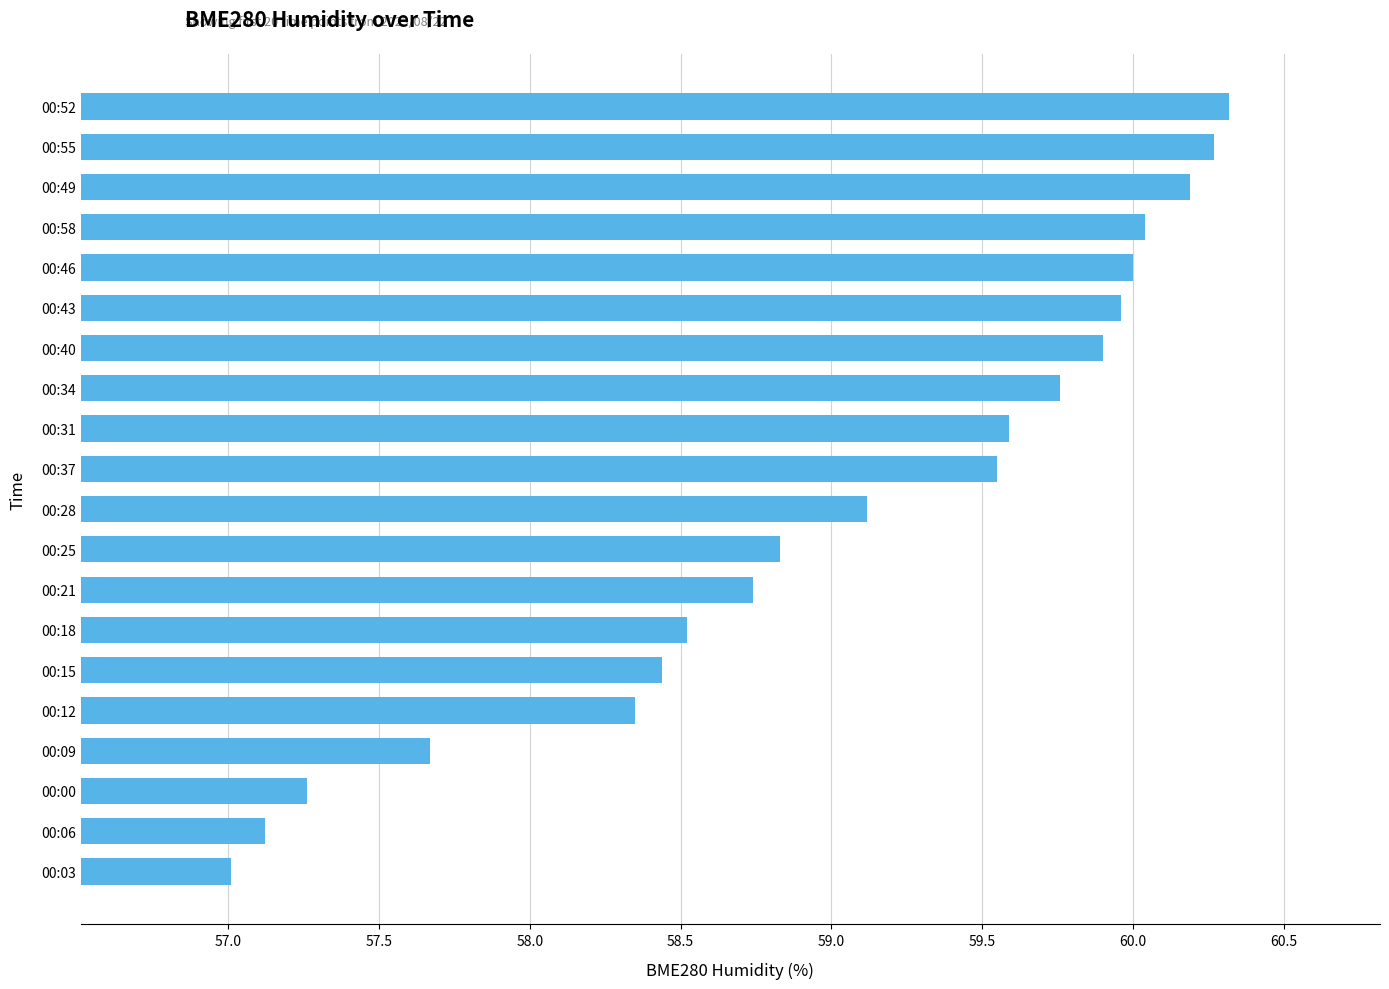

How many series are shown in this chart?

1